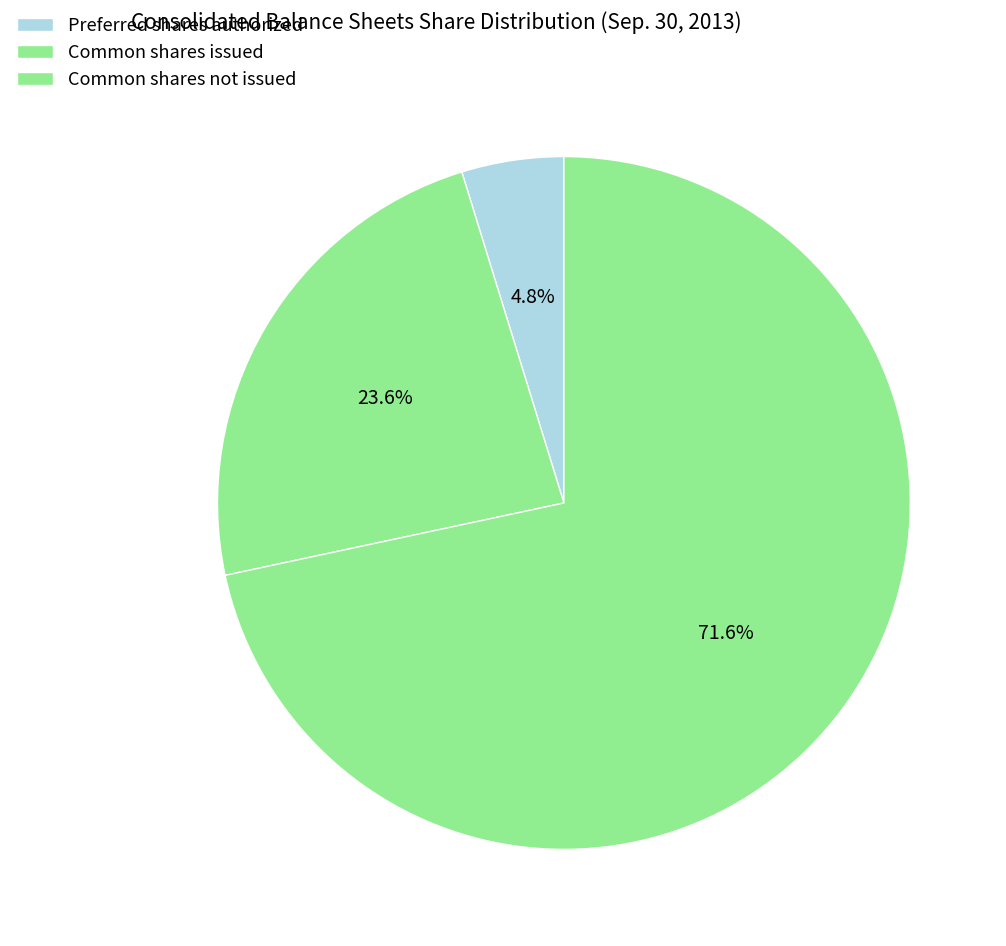

Does any single category account for the majority?

Yes